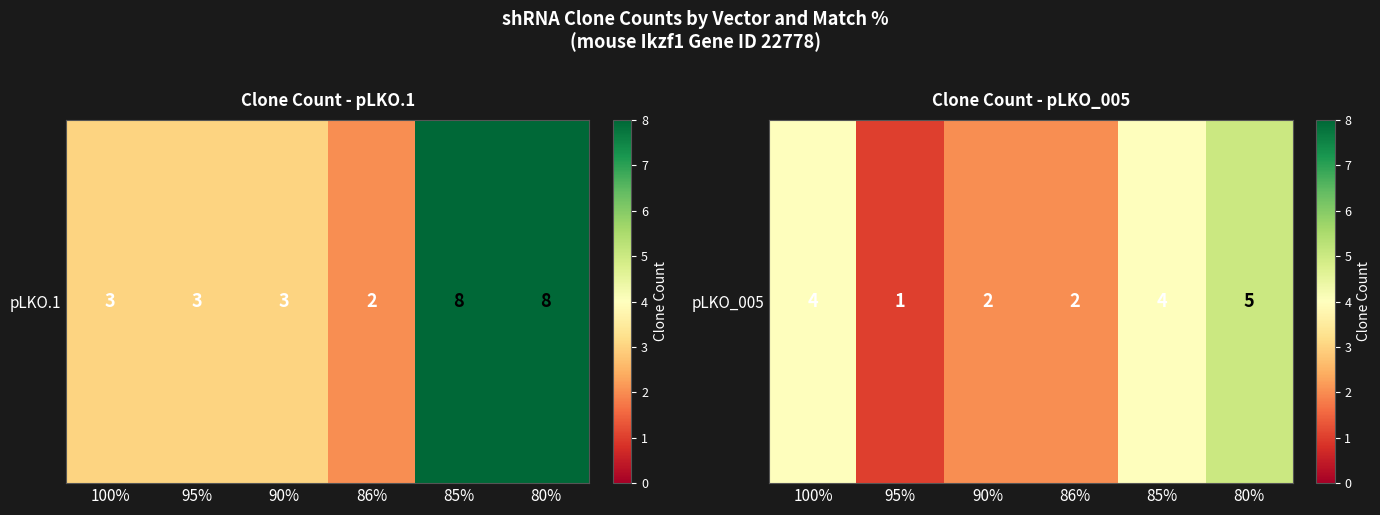

Rank the categories by value from highest to lowest.

80%, 100%, 85%, 90%, 86%, 95%